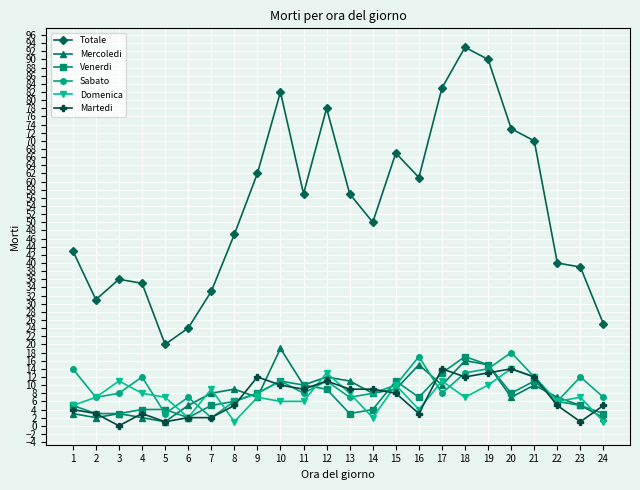

The Martedi series shows 5 at 22. True or false?

True